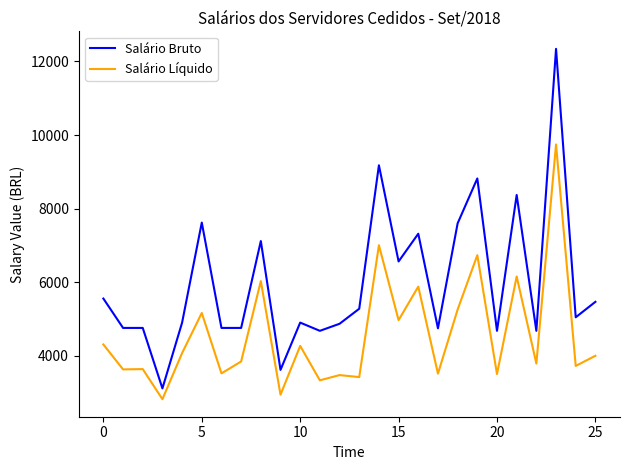

Rank the series by their maximum value, from lowest to highest.

Salário Líquido, Salário Bruto